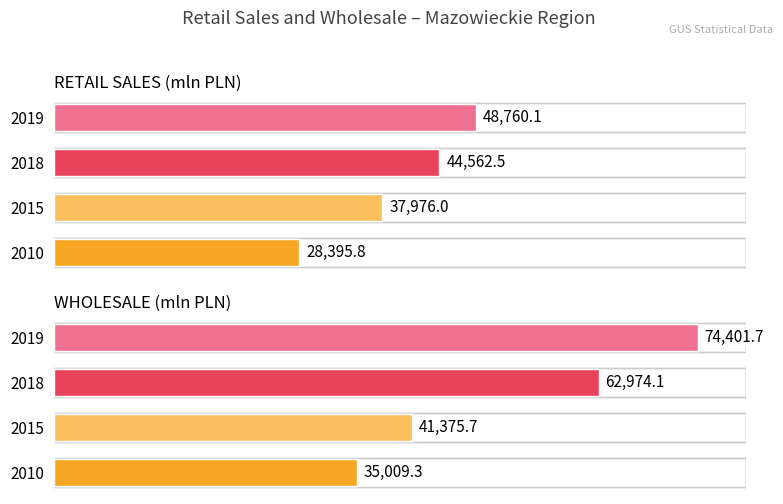

Which series has the largest range (max minus min)?

2019